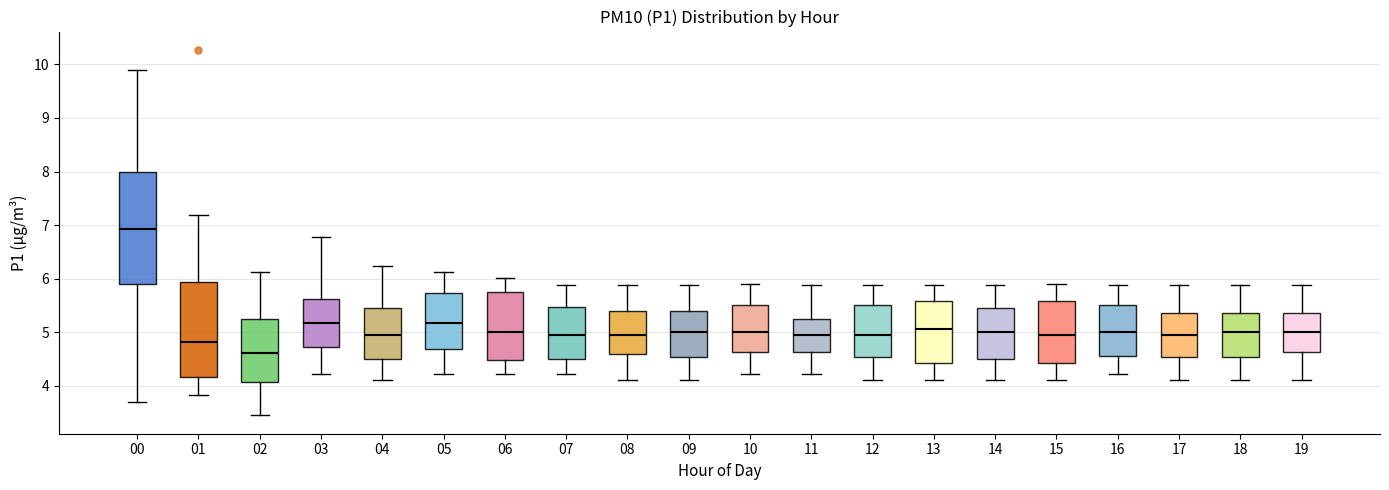

Reading left to right, transcribe this box plot: for each box, give where its median line is, the range the box spans, and where its two whiskers end, as read against the y-axis. The values are not printed on the chart, so give them approximately, as read against the axis.

00: median 6.9, box 5.9 to 8.0, whiskers 3.7 to 9.9
01: median 4.8, box 4.2 to 5.9, whiskers 3.8 to 7.2
02: median 4.6, box 4.1 to 5.3, whiskers 3.5 to 6.1
03: median 5.2, box 4.7 to 5.6, whiskers 4.2 to 6.8
04: median 5.0, box 4.5 to 5.5, whiskers 4.1 to 6.2
05: median 5.2, box 4.7 to 5.7, whiskers 4.2 to 6.1
06: median 5.0, box 4.5 to 5.8, whiskers 4.2 to 6.0
07: median 5.0, box 4.5 to 5.5, whiskers 4.2 to 5.9
08: median 5.0, box 4.6 to 5.4, whiskers 4.1 to 5.9
09: median 5.0, box 4.5 to 5.4, whiskers 4.1 to 5.9
10: median 5.0, box 4.6 to 5.5, whiskers 4.2 to 5.9
11: median 5.0, box 4.6 to 5.3, whiskers 4.2 to 5.9
12: median 5.0, box 4.5 to 5.5, whiskers 4.1 to 5.9
13: median 5.1, box 4.4 to 5.6, whiskers 4.1 to 5.9
14: median 5.0, box 4.5 to 5.5, whiskers 4.1 to 5.9
15: median 5.0, box 4.4 to 5.6, whiskers 4.1 to 5.9
16: median 5.0, box 4.6 to 5.5, whiskers 4.2 to 5.9
17: median 5.0, box 4.5 to 5.4, whiskers 4.1 to 5.9
18: median 5.0, box 4.5 to 5.4, whiskers 4.1 to 5.9
19: median 5.0, box 4.6 to 5.4, whiskers 4.1 to 5.9